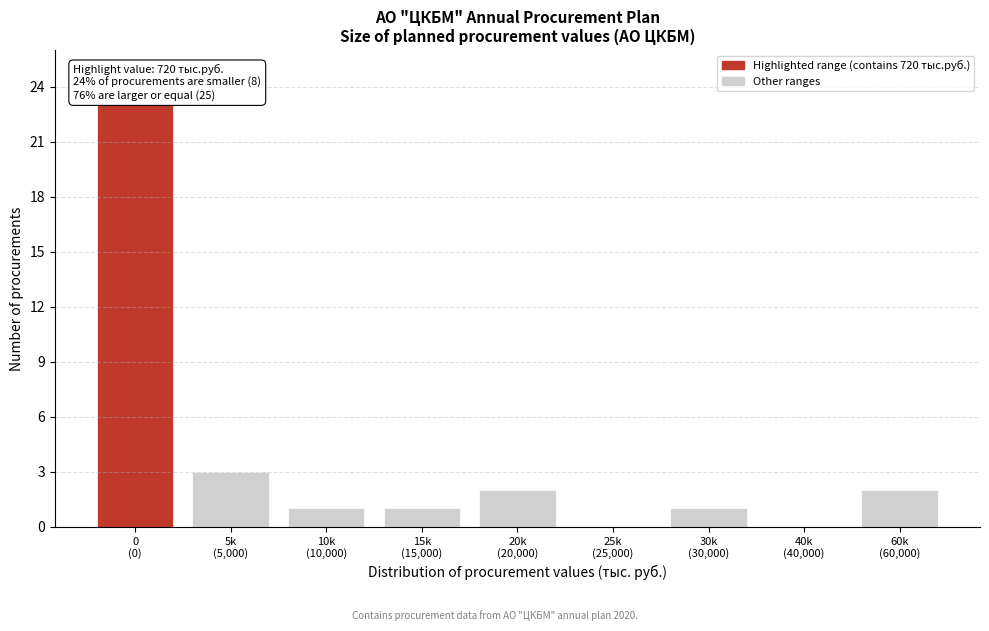

What is the sum of all values?

33